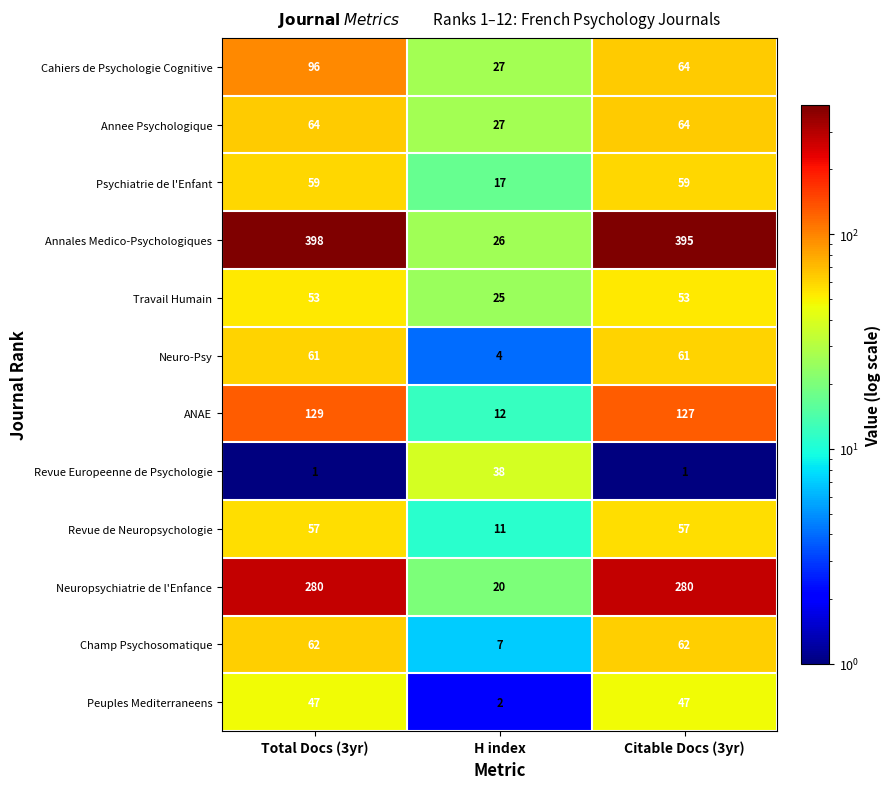

List the series in order of their peak value, highest first.

Annales Medico-Psychologiques, Neuropsychiatrie de l'Enfance, ANAE, Cahiers de Psychologie Cognitive, Annee Psychologique, Champ Psychosomatique, Neuro-Psy, Psychiatrie de l'Enfant, Revue de Neuropsychologie, Travail Humain, Peuples Mediterraneens, Revue Europeenne de Psychologie